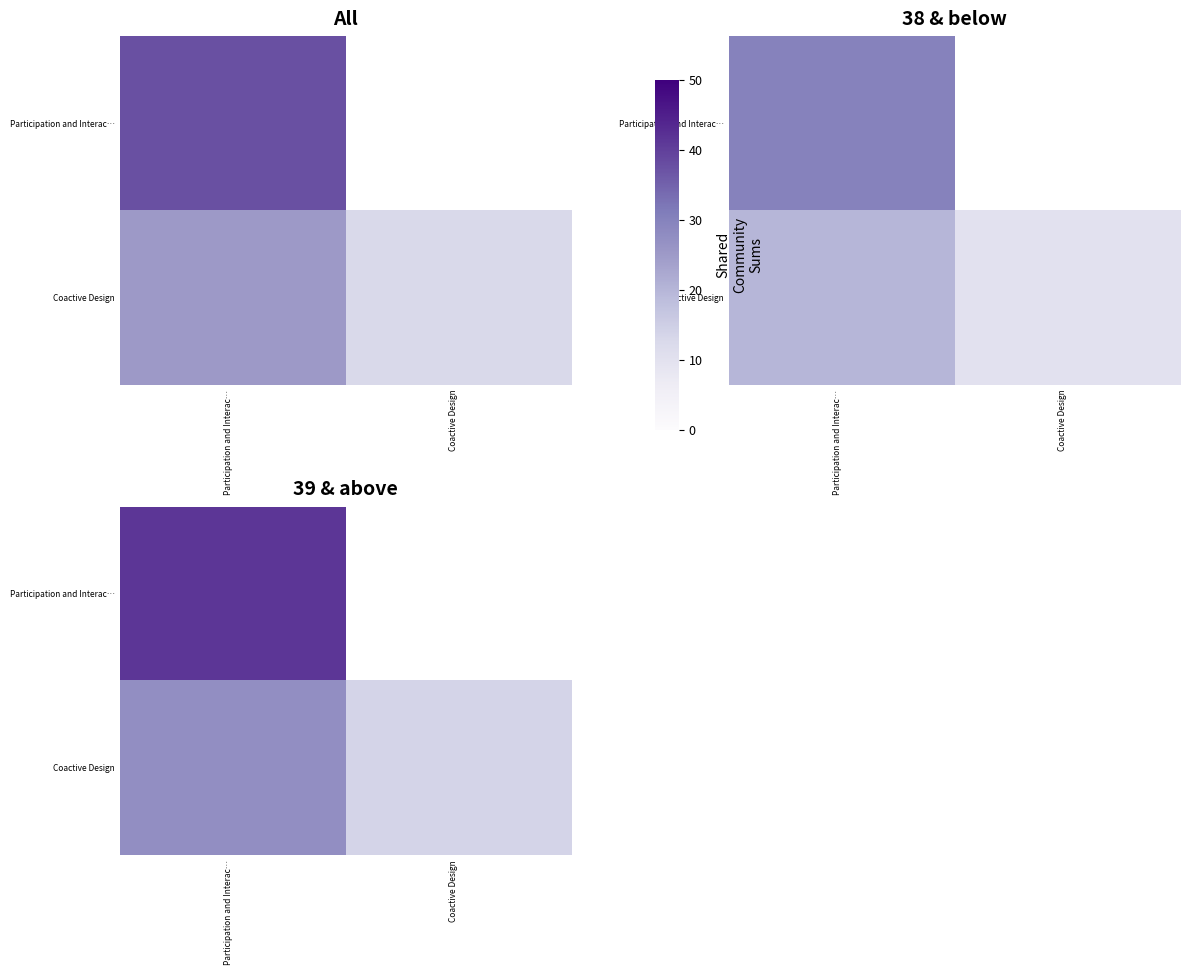

Which series changed the most between Participation and Interac… and Coactive Design?

Coactive Design